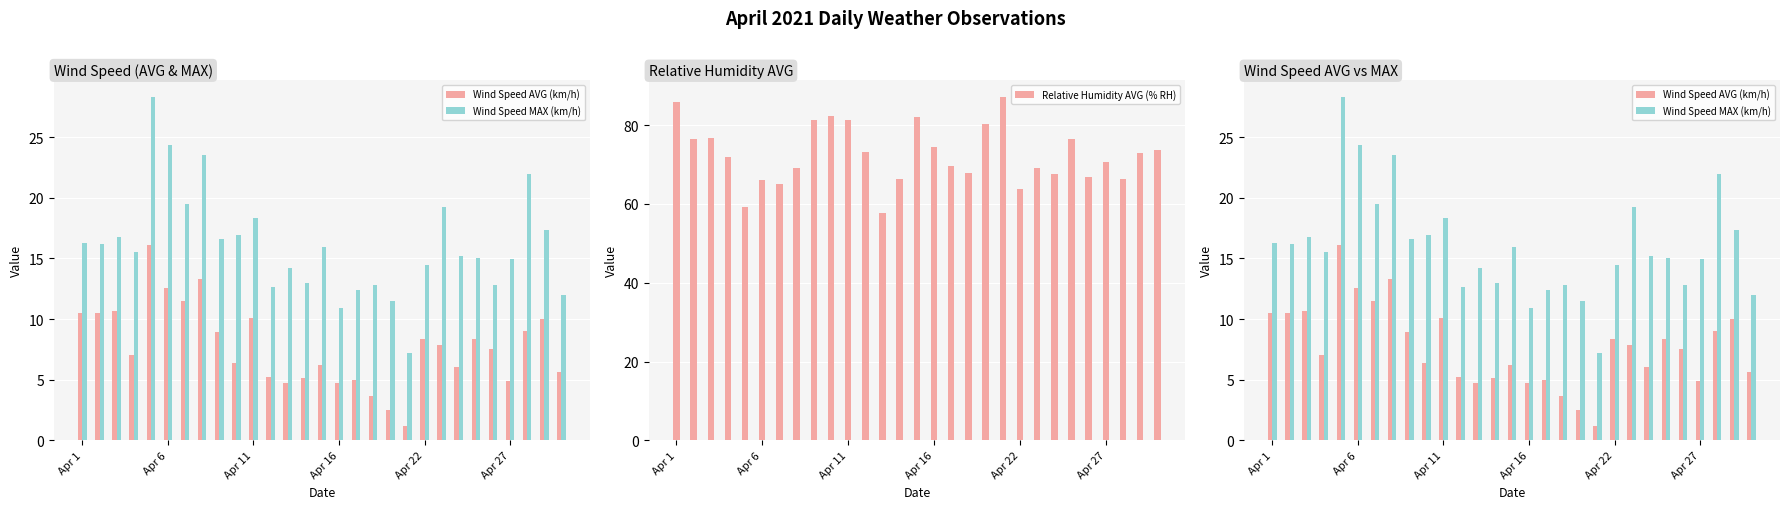

The Relative Humidity AVG (% RH) series shows 22.9 at Apr 6. True or false?

False